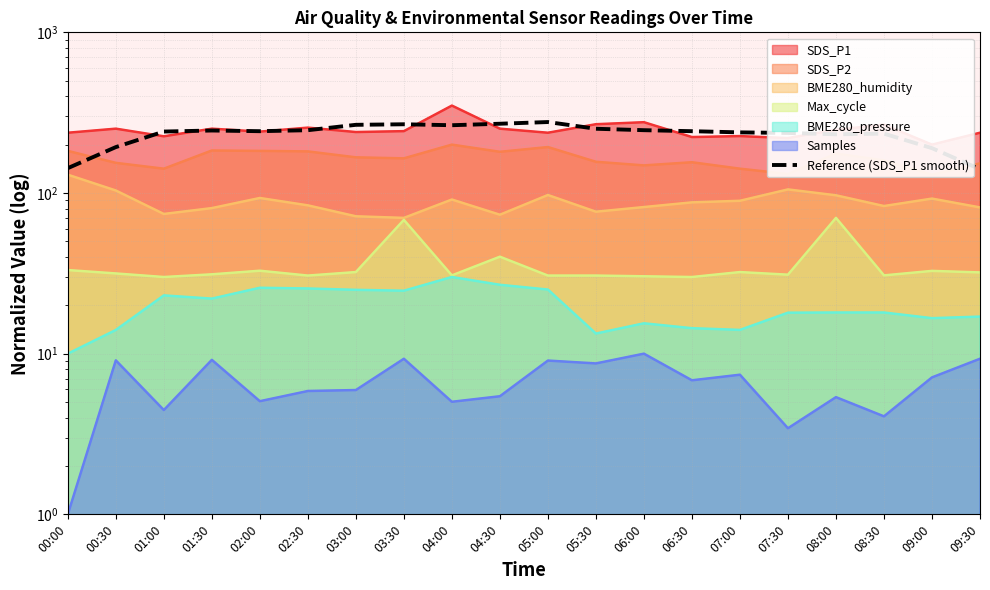

What position from the right is 00:30?

19